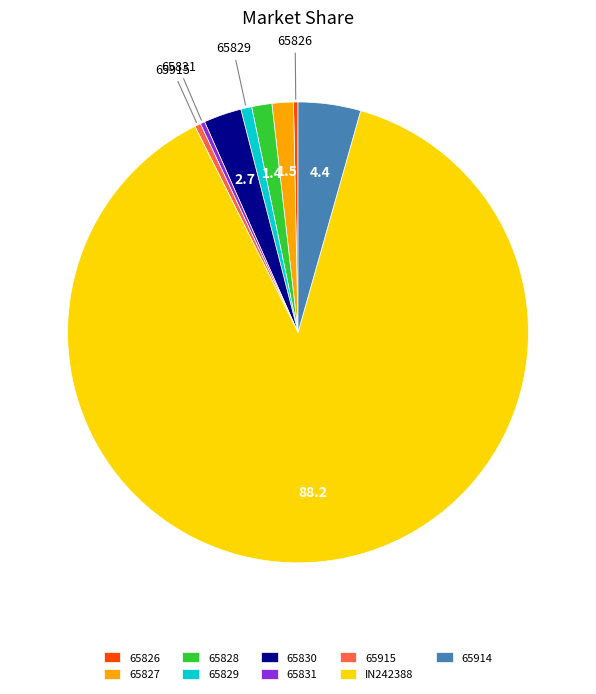

The 65915 slice represents 0% of the pie. True or false?

True